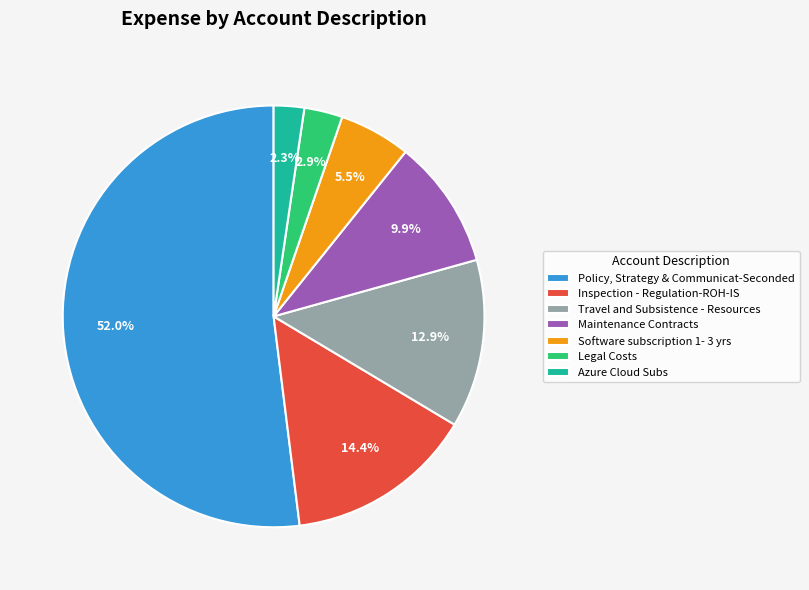

Which slice is the smallest?

Azure Cloud Subs